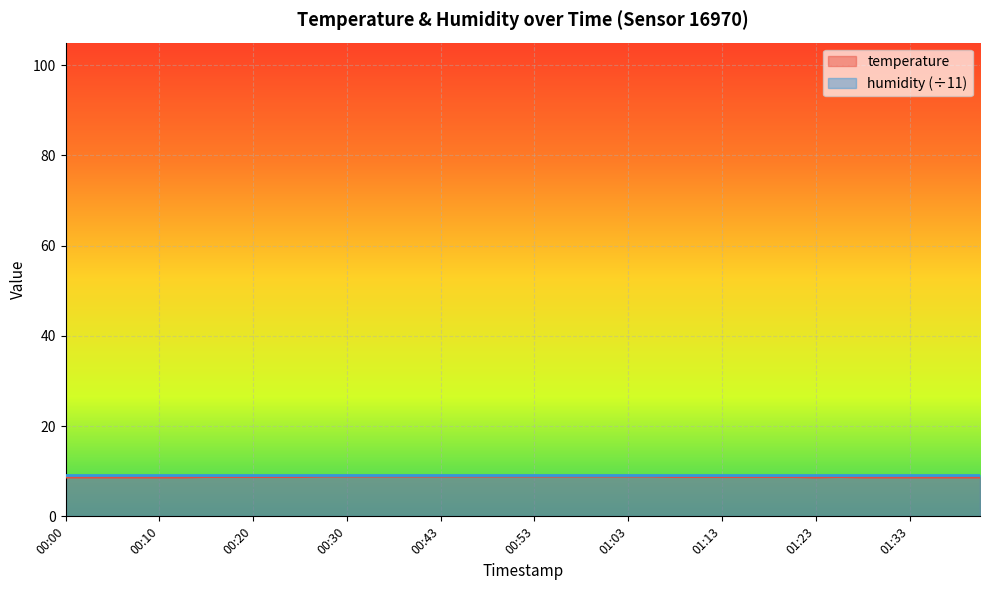

Between 00:56 and 01:33, which is larger?

00:56